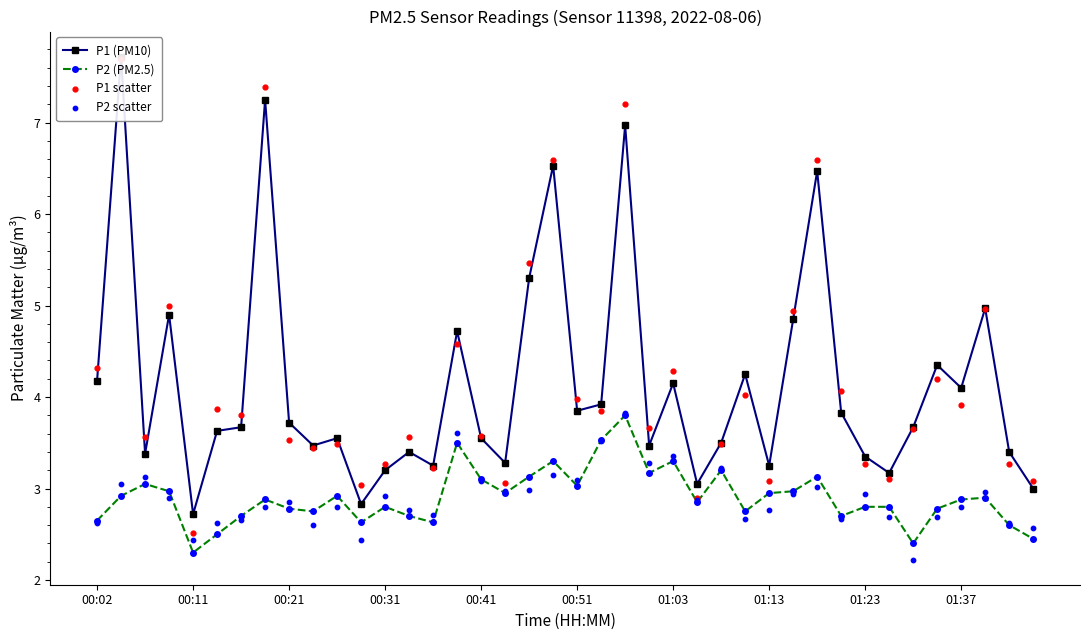

At which category is the sum across all series the highest?

22